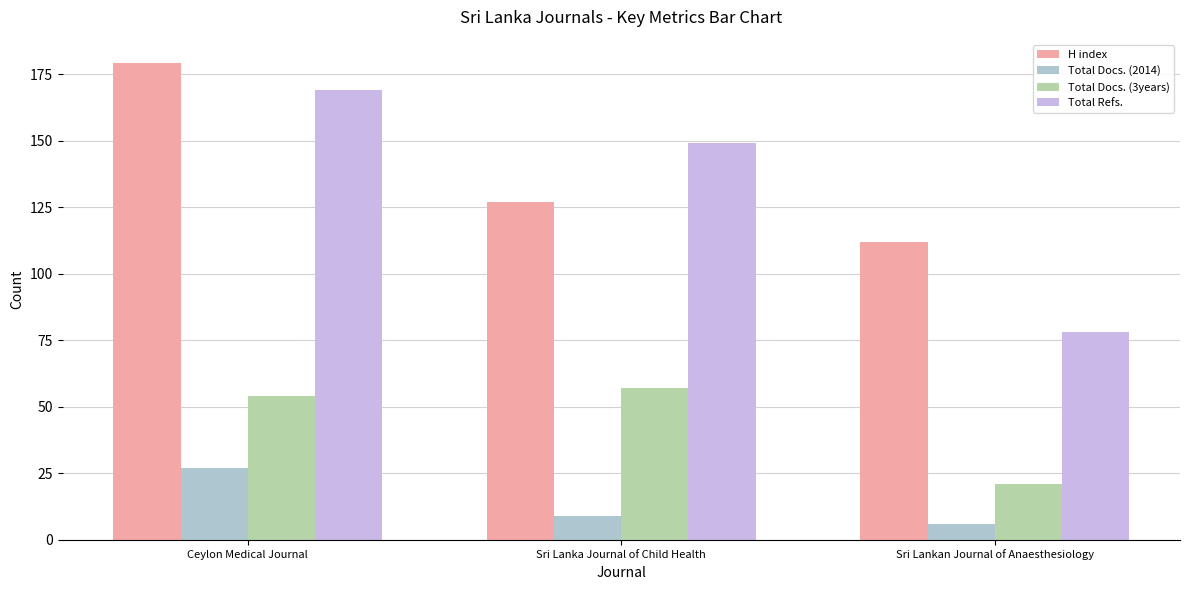

The value of Total Refs. at Ceylon Medical Journal is 169. True or false?

True